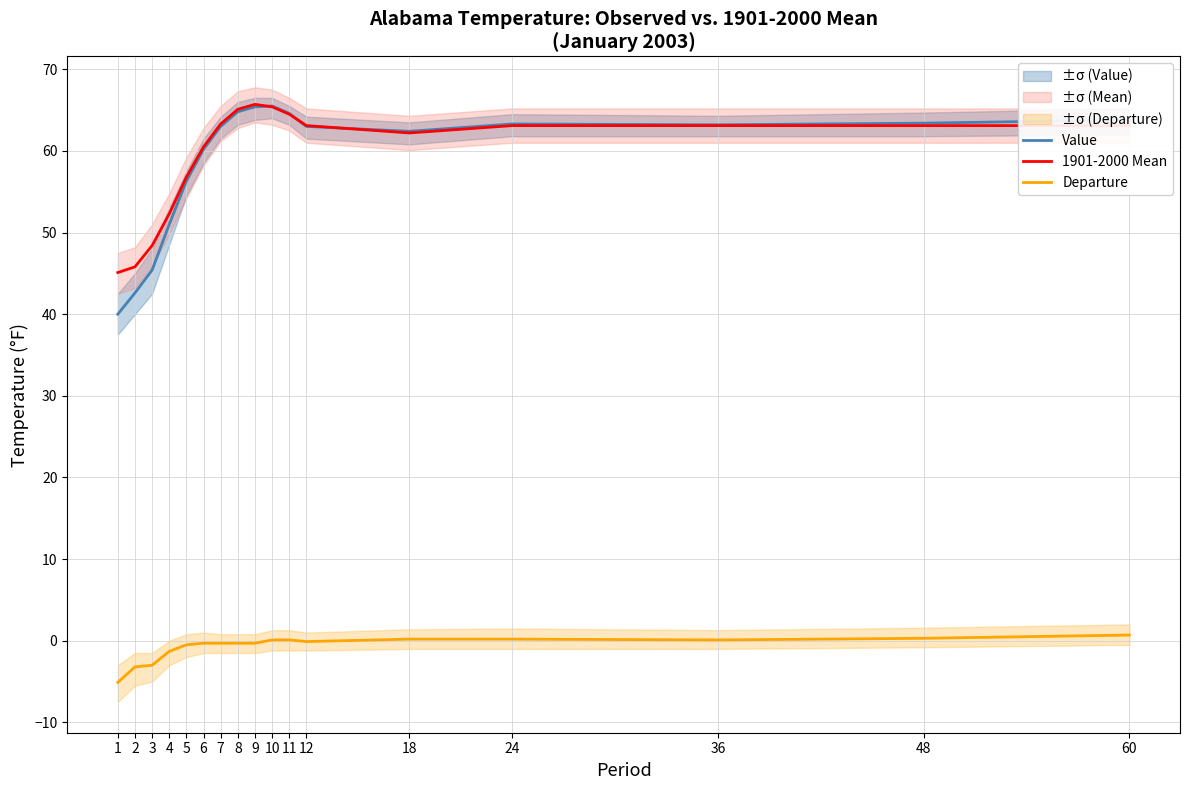

Between 6 and 10, which is larger?

10